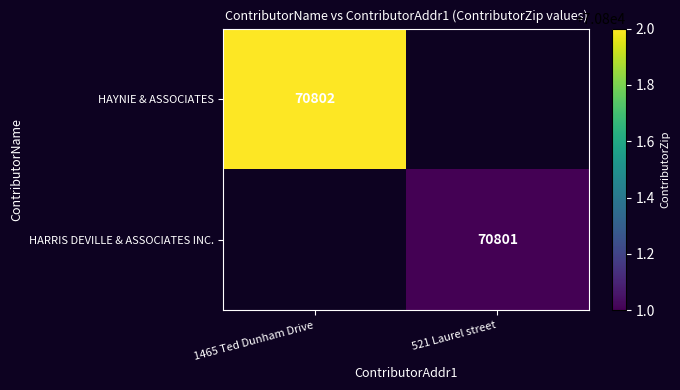

Count the number of data series in this chart.

2